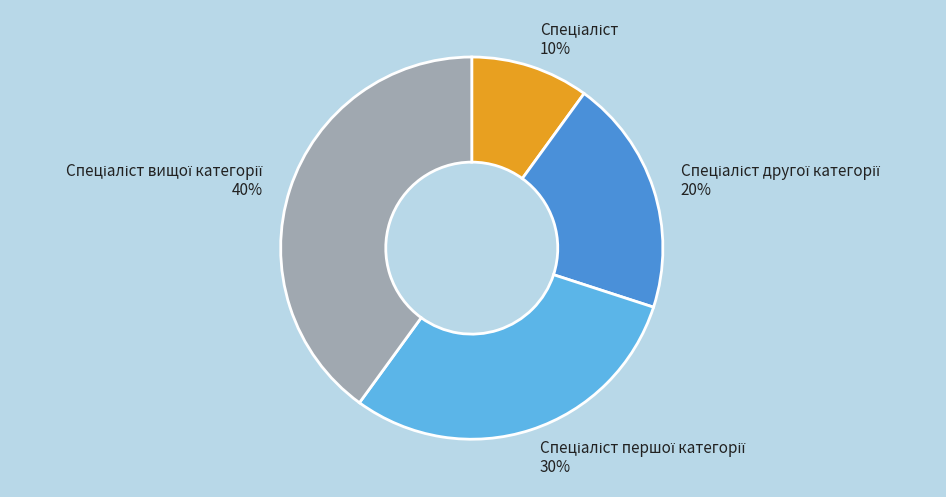

To the nearest percent, what is the difference between the largest and smallest slice percentages?

30%